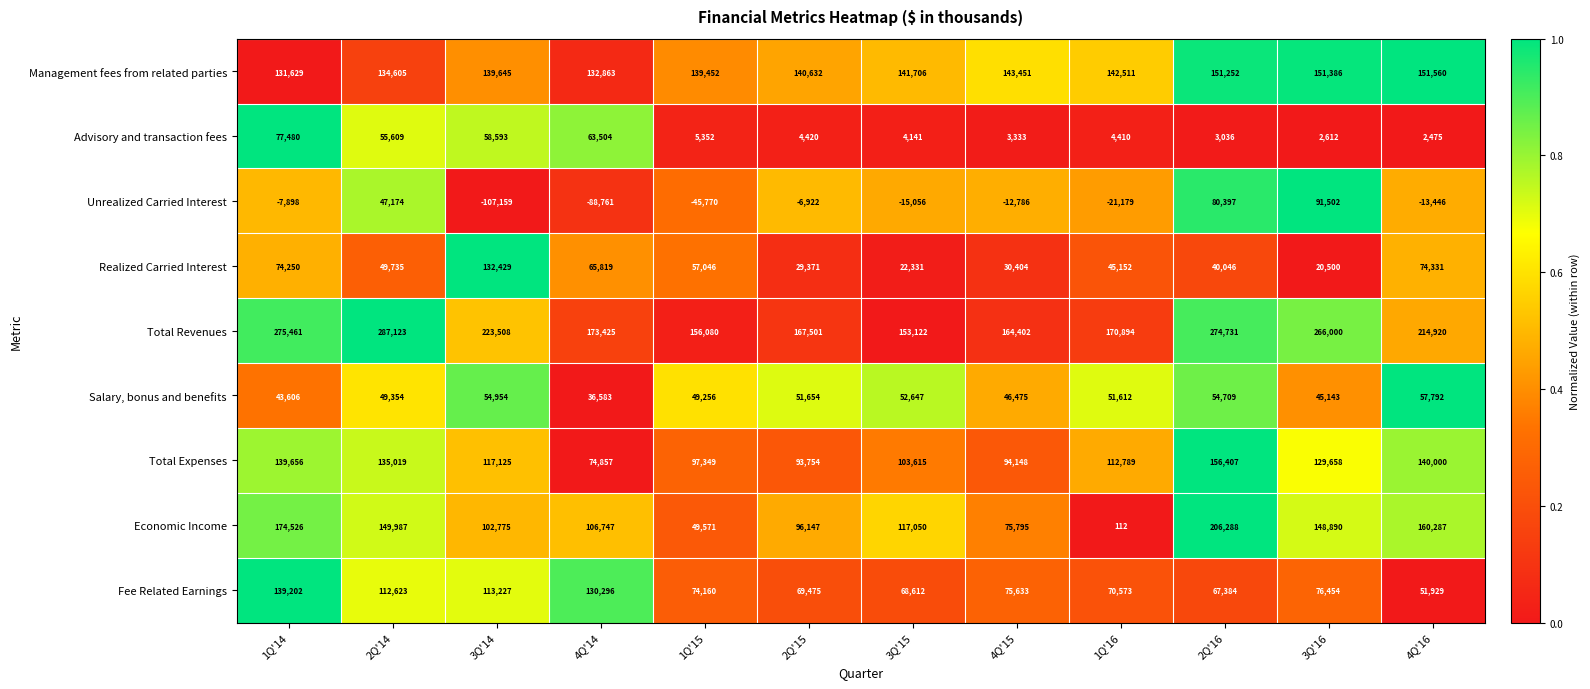

Is it true that Fee Related Earnings equals 112623 at 2Q'14?

True